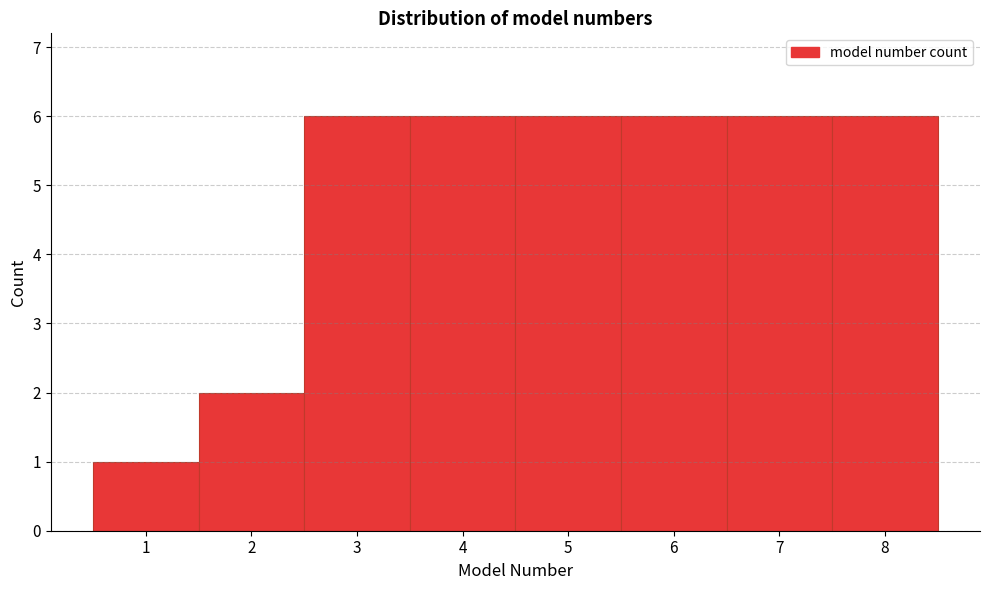

How tall is the bar that spans 1.5 to 2.5 on the x-axis? The values are not printed on the chart, so give them approximately, as read against the axis.

2